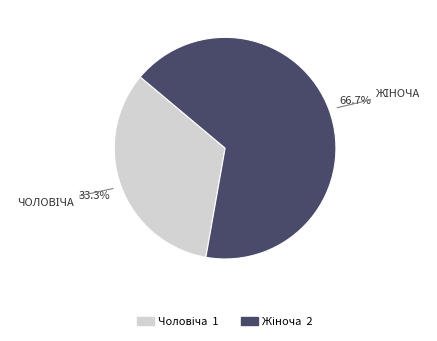

To the nearest percent, what is the average slice percentage?

50%